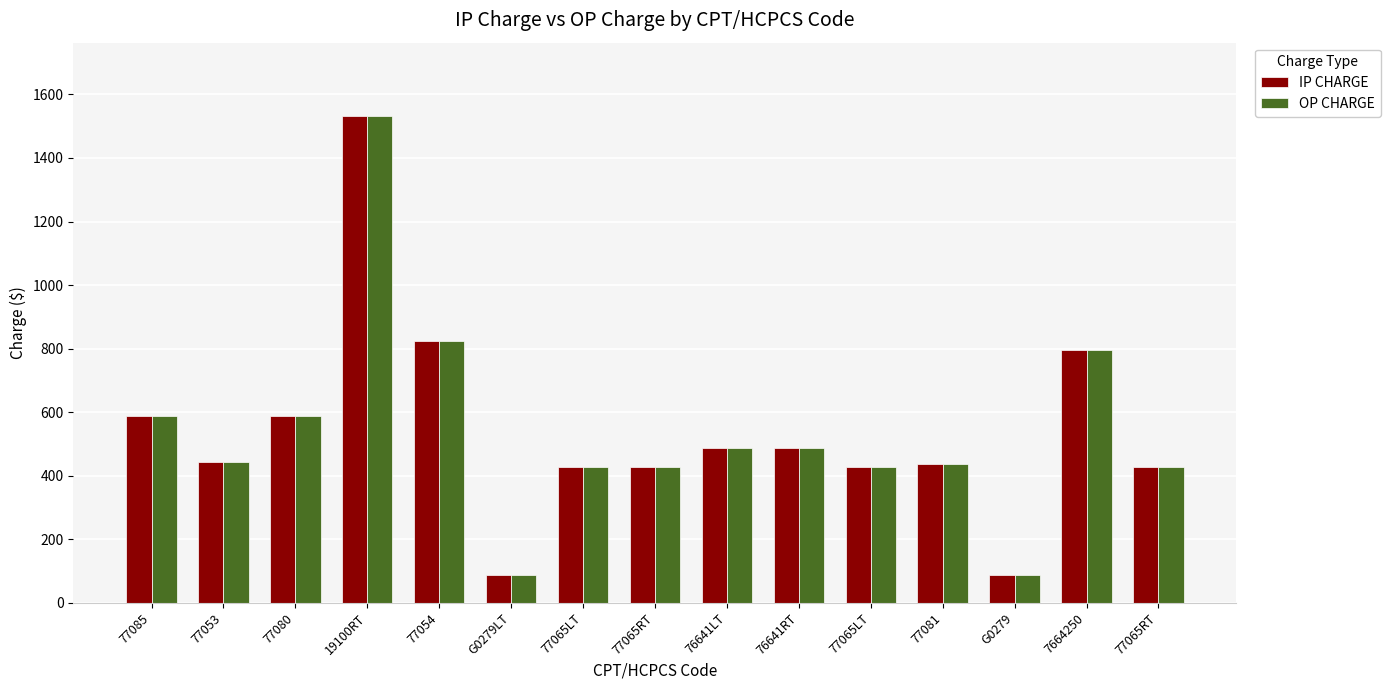

What are all the series names shown in the legend?

IP CHARGE, OP CHARGE